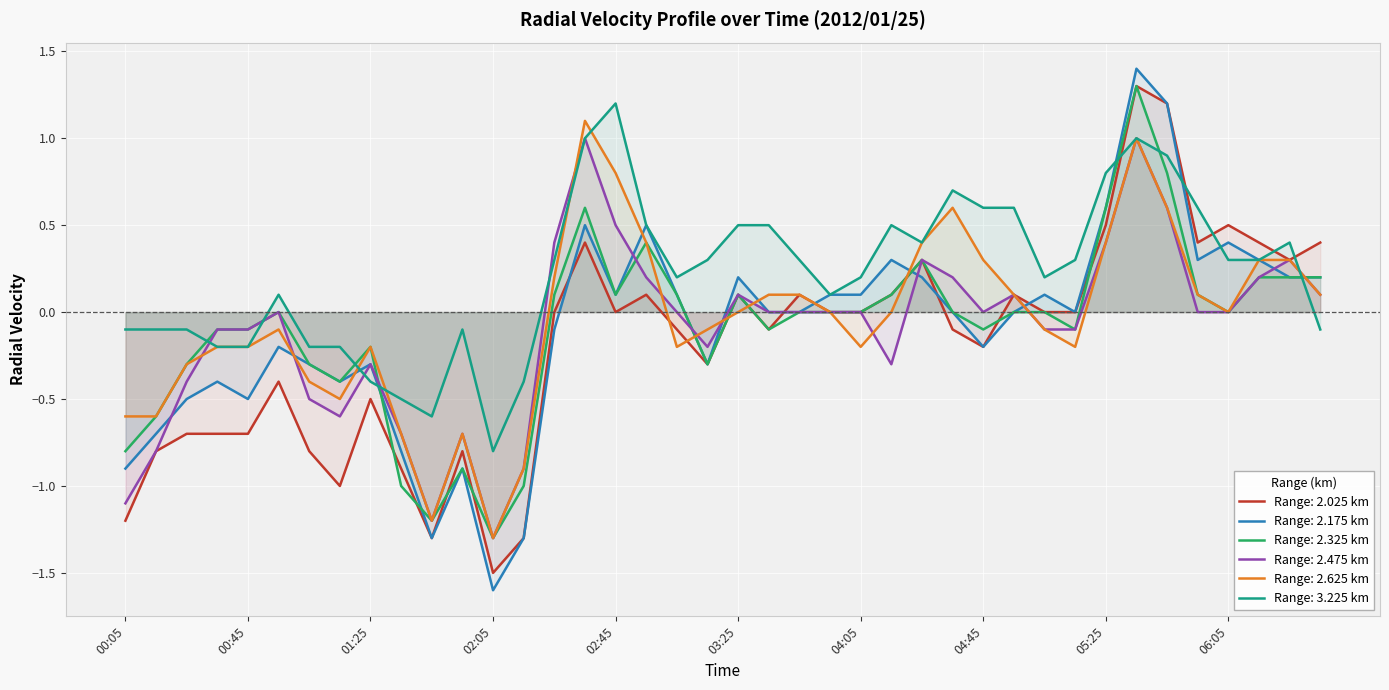

True or false: Range: 3.225 km has a value of -0.7 at 01:25.

False